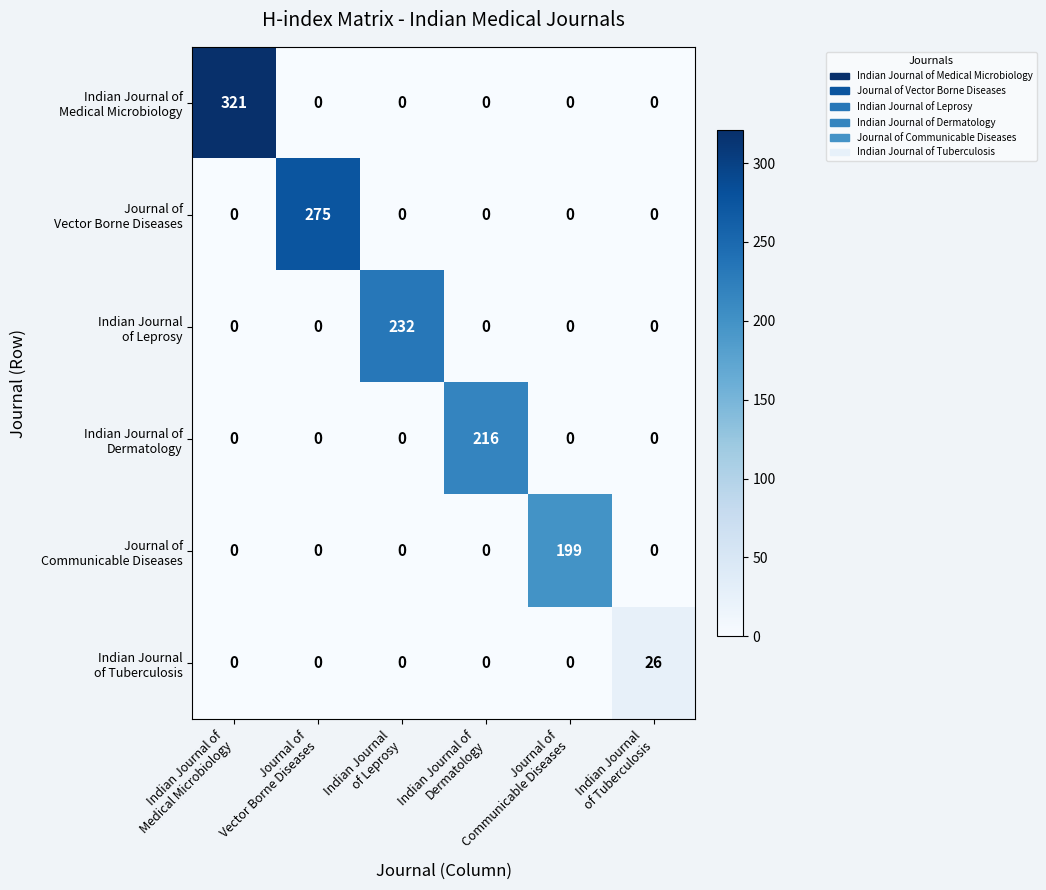

At how many categories does at least one series exceed 12?

6